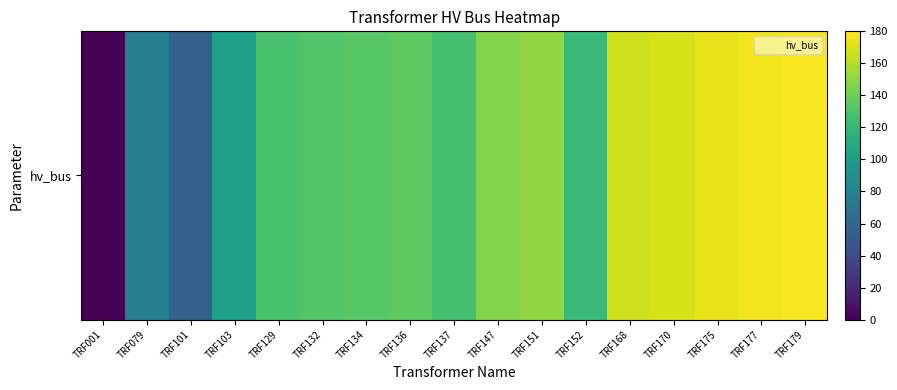

Reading left to right, transcribe all the data shown in this chart.

TRF001=0	TRF079=78	TRF101=55	TRF103=102	TRF129=128	TRF132=131	TRF134=133	TRF136=135	TRF137=127	TRF147=146	TRF151=150	TRF152=122	TRF168=167	TRF170=169	TRF175=174	TRF177=176	TRF179=178